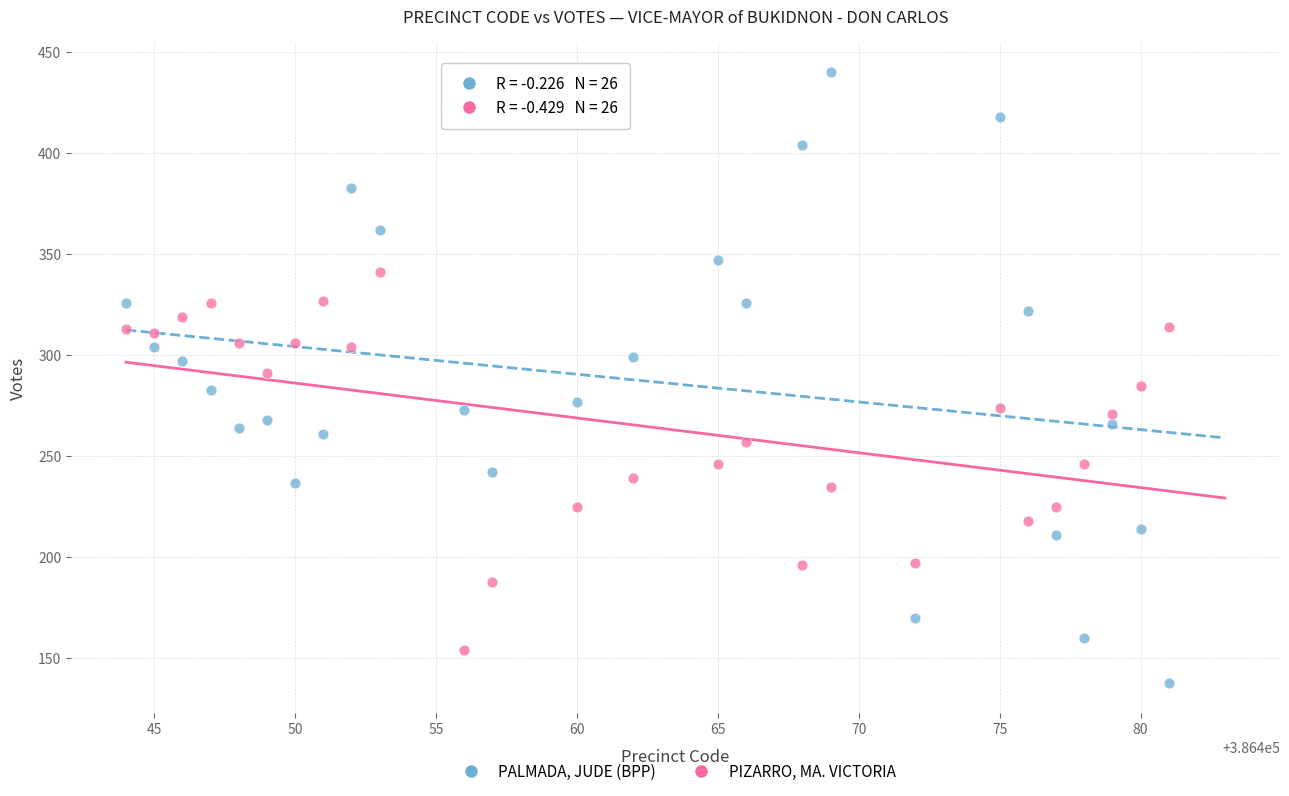

Across all data points, what is the range of X values (max minus min)?

37